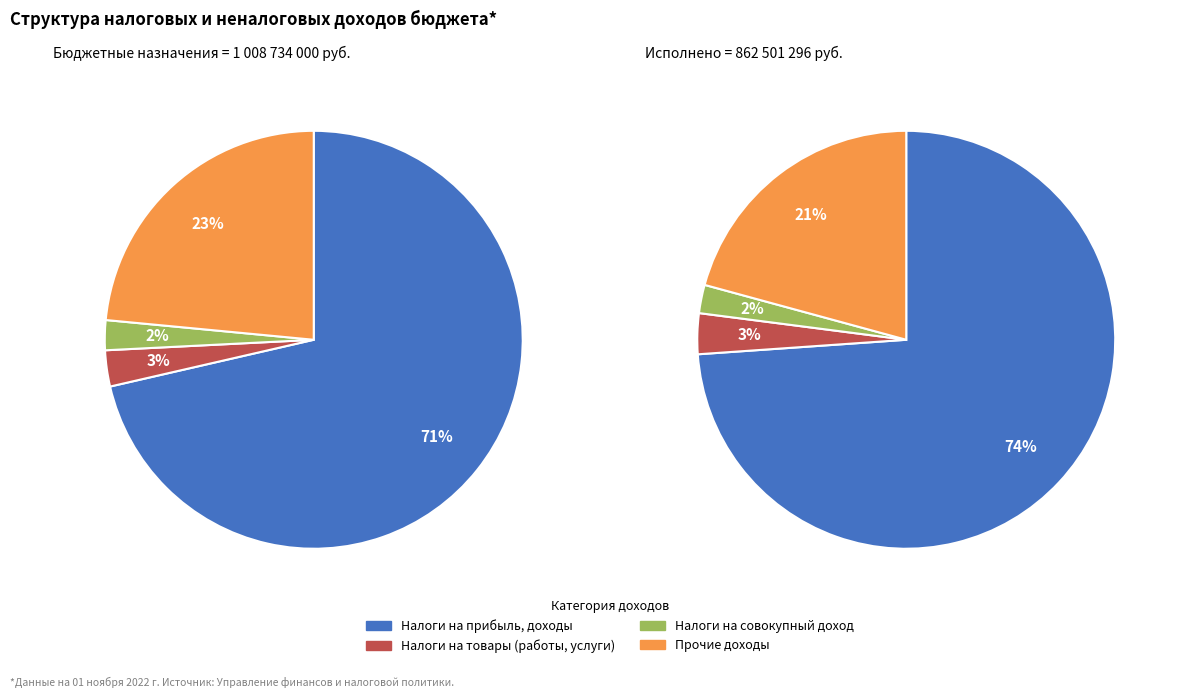

To the nearest percent, what is the combined percentage of Налоги на прибыль, доходы and Прочие доходы?

95%